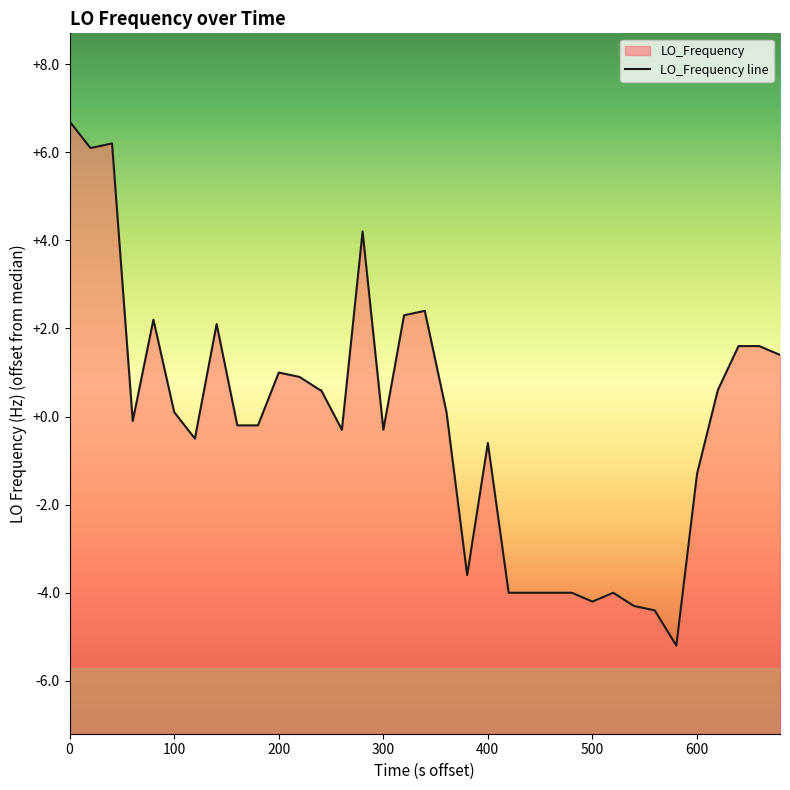

How many negative values are there?

19